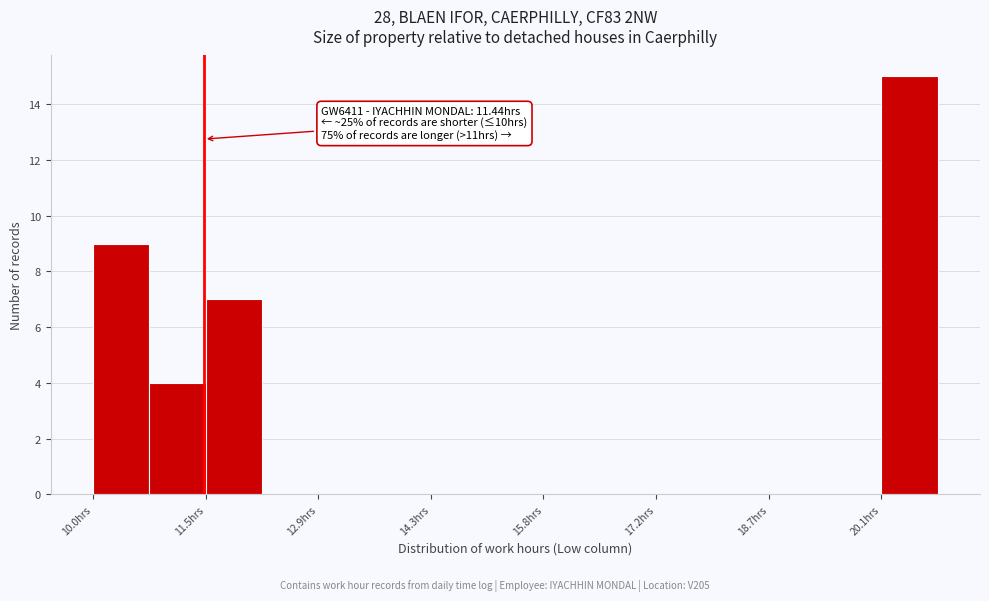

Around what value on the x-axis is the tallest bar? Give the approximate position of its centre, as read against the axis.

20.4